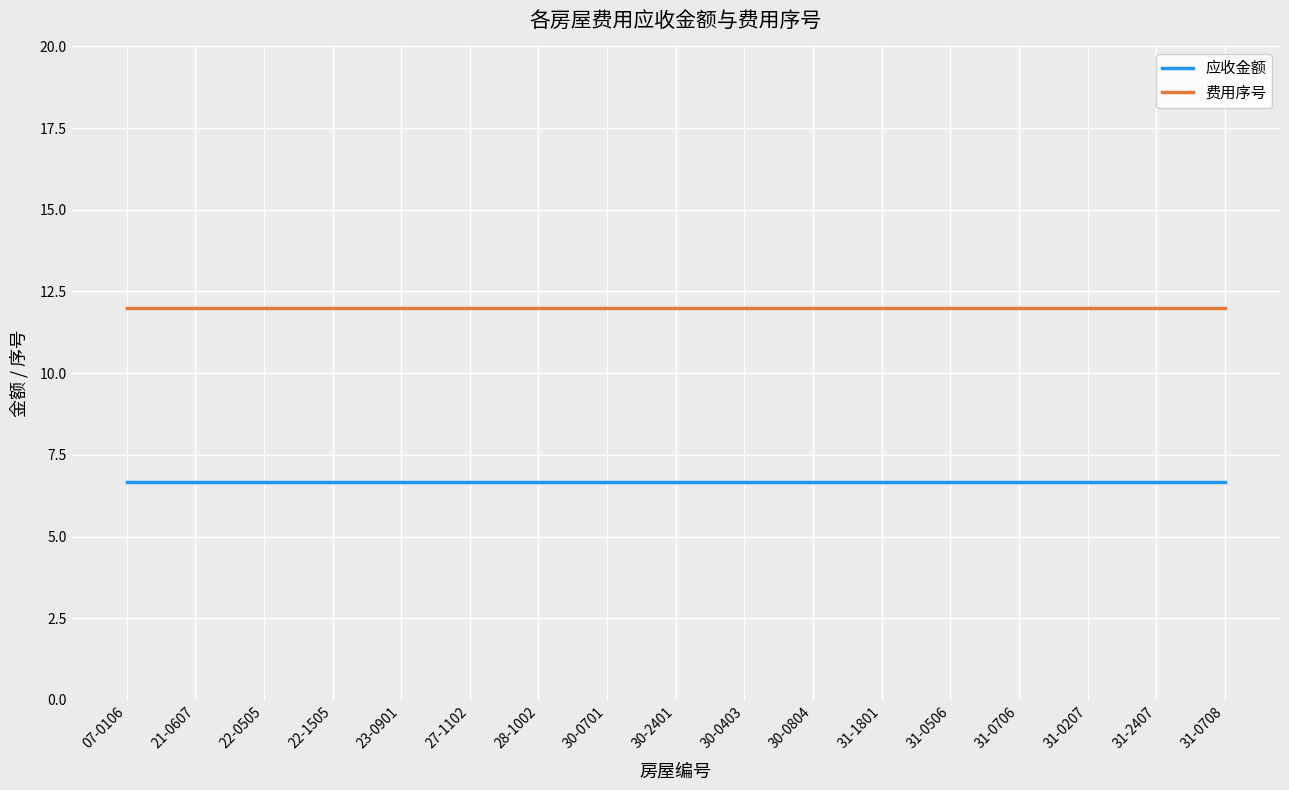

What is the spread (max minus min) of values at 22-1505?

5.3